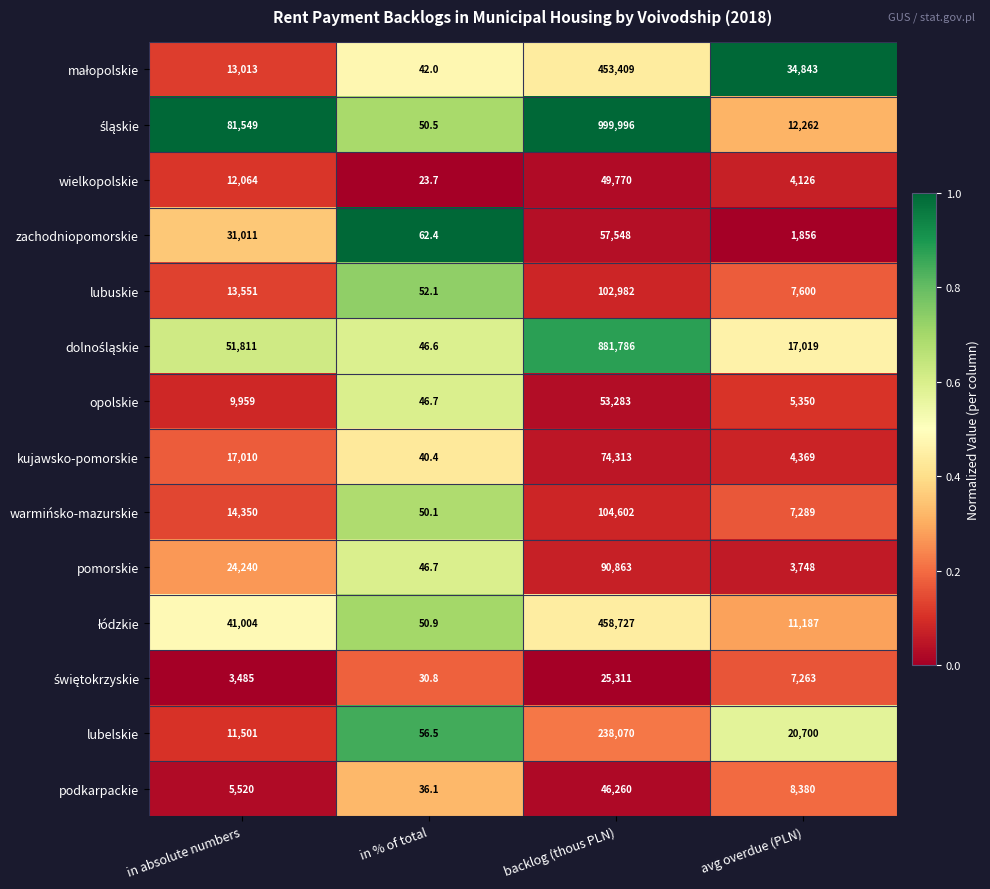

What value does the pomorskie series have at backlog (thous PLN)?

90863.0